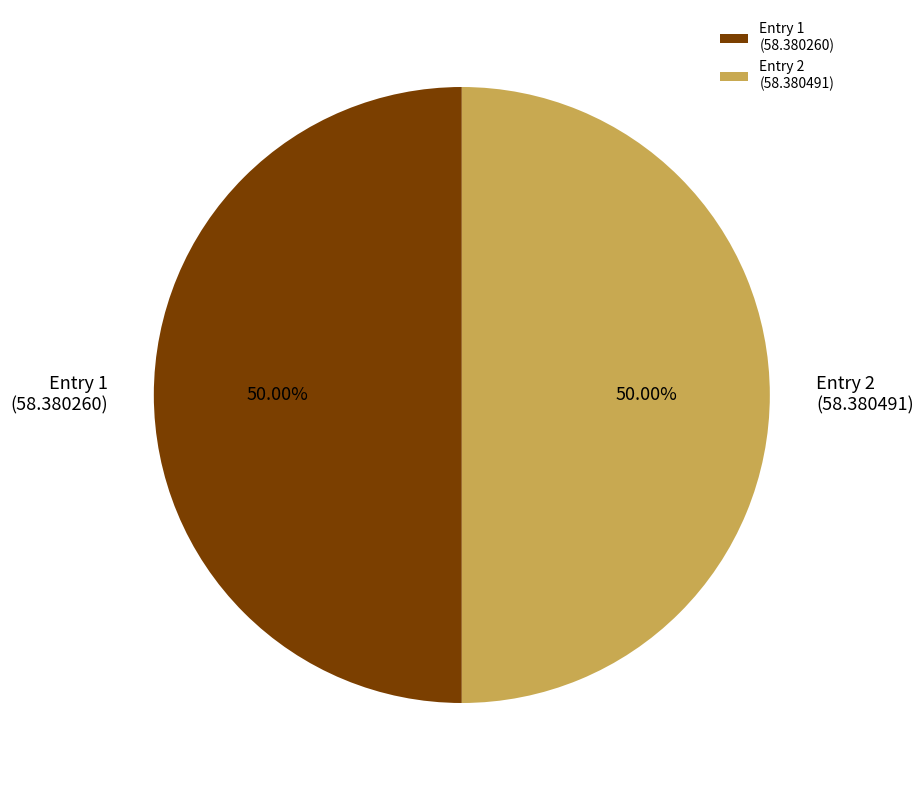

Approximately how many times larger is the value at Entry 2 (58.380491) compared to Entry 1 (58.380260)?

1.0